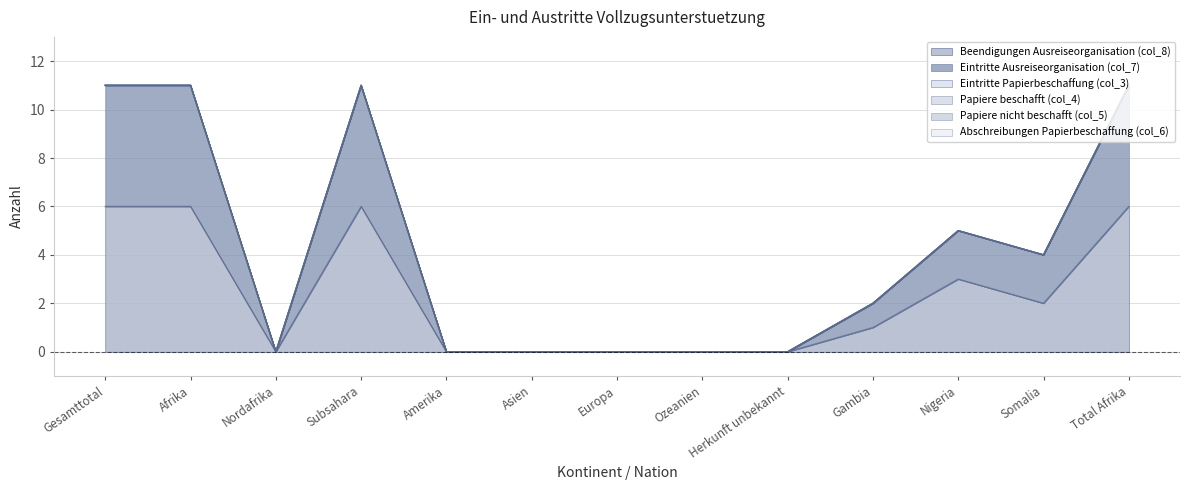

What is the difference between the second highest and second lowest values in the Beendigungen Ausreiseorganisation (col_8) series?

6